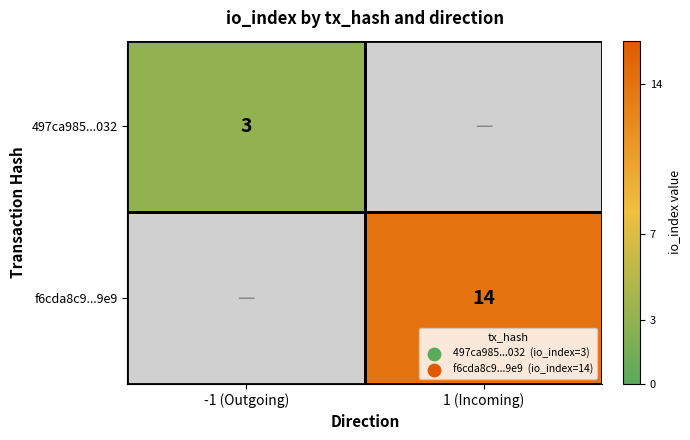

Is it true that 497ca985...032 equals 4 at -1 (Outgoing)?

False